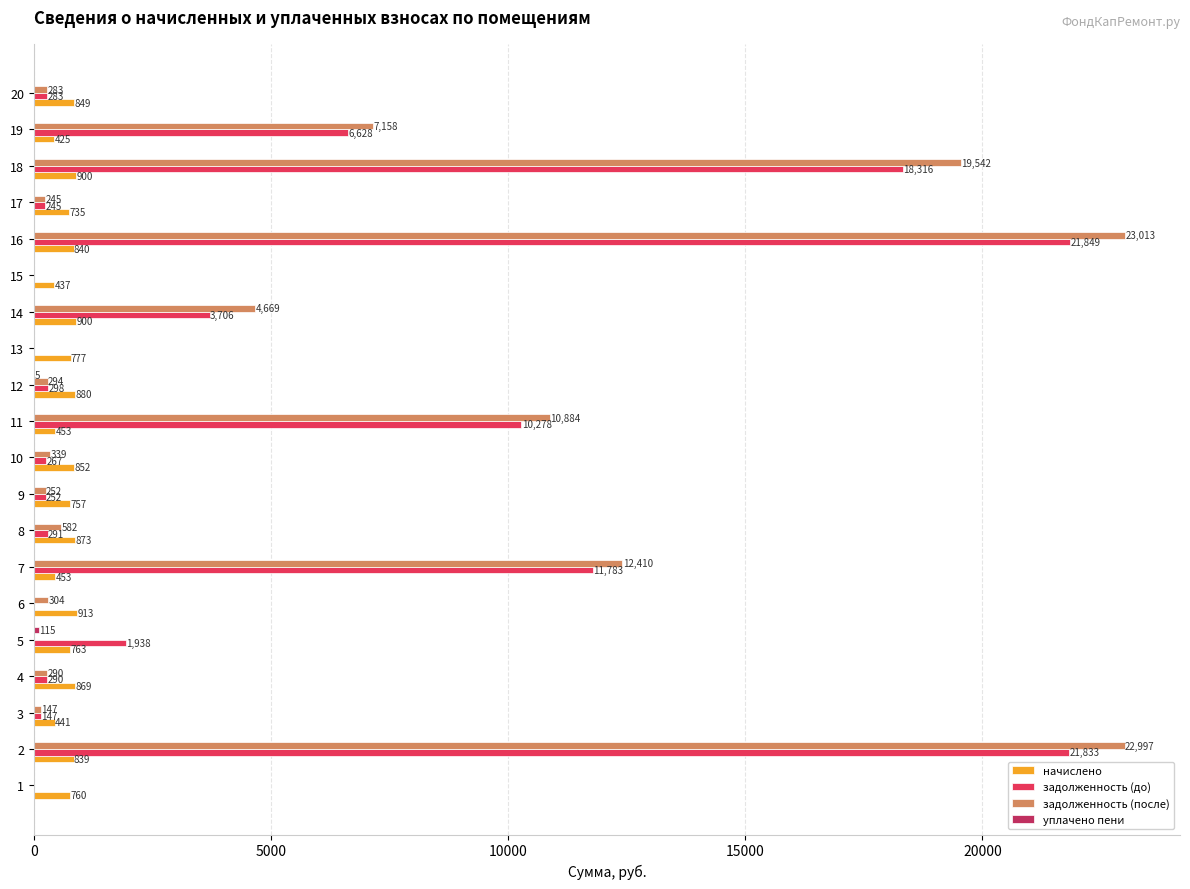

Which category has the highest value across all series?

16